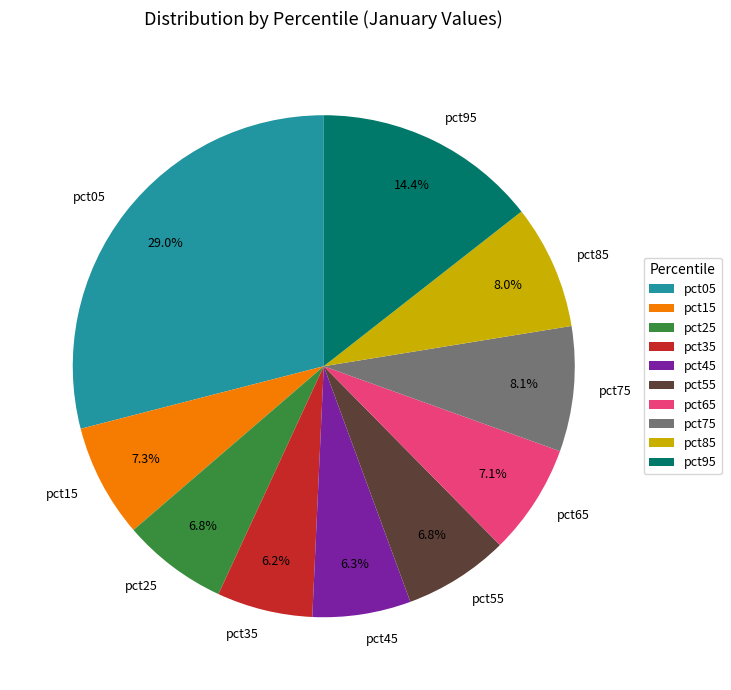

Which category has the biggest portion of the pie?

pct05